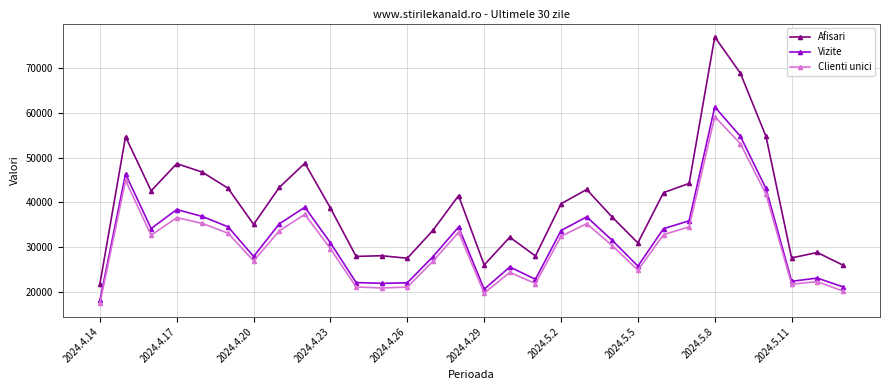

True or false: Clienti unici has more than 2 points higher than both neighbors.

True